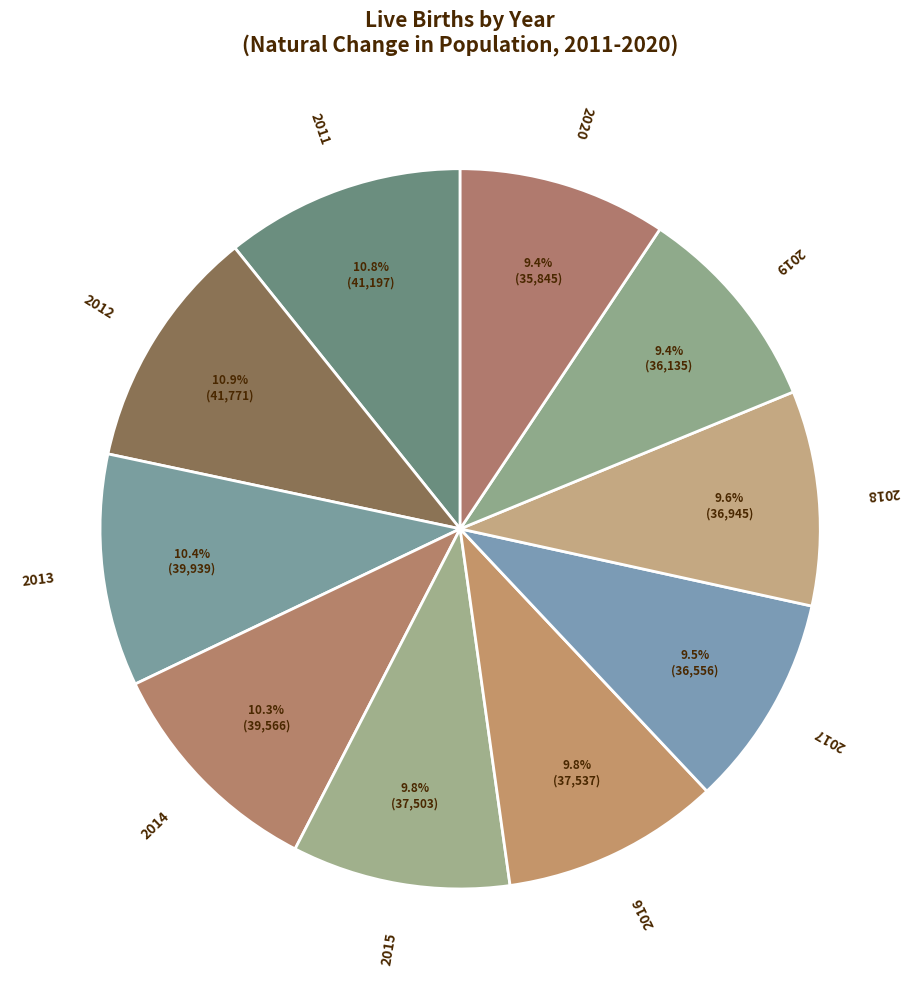

Count the number of slices in the pie.

10